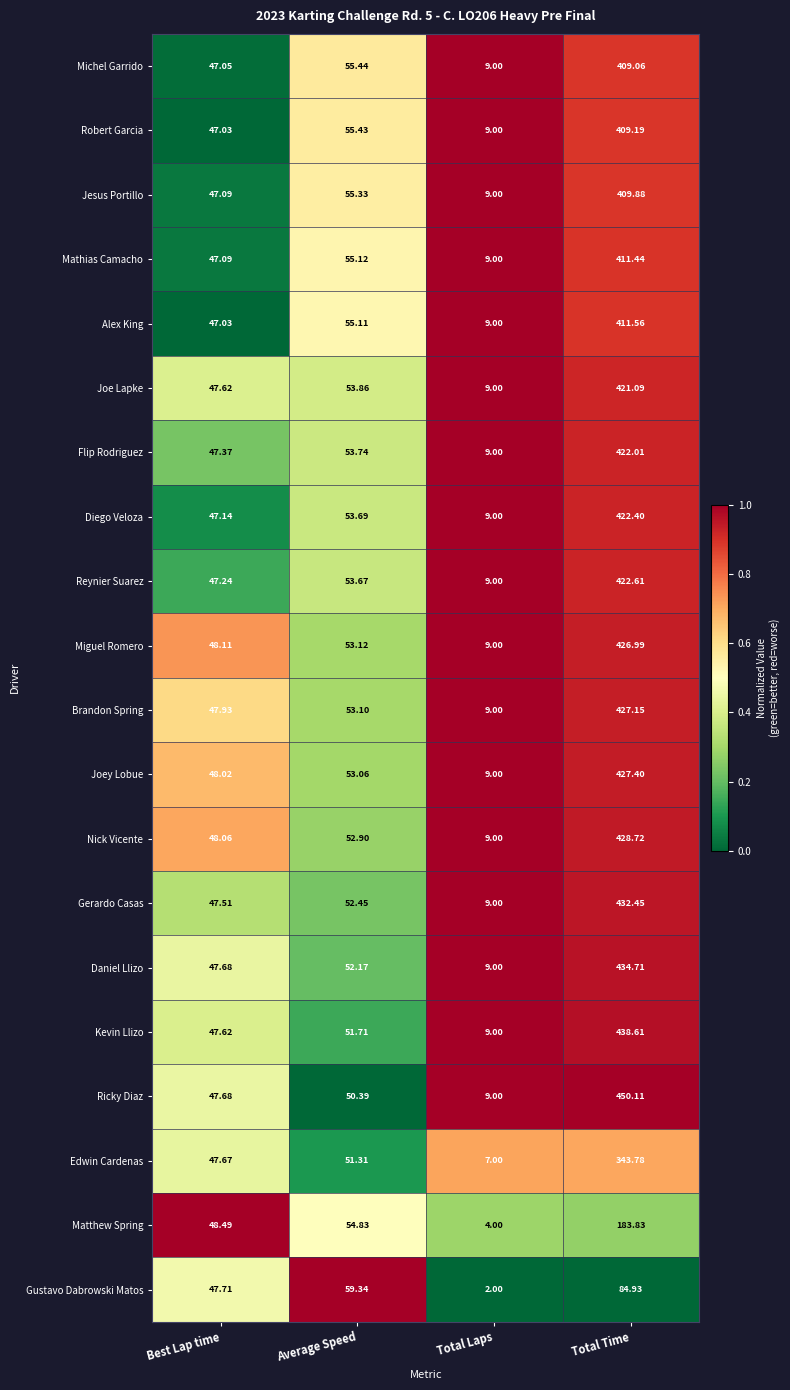

At which label is Alex King closest to 210?

Average Speed